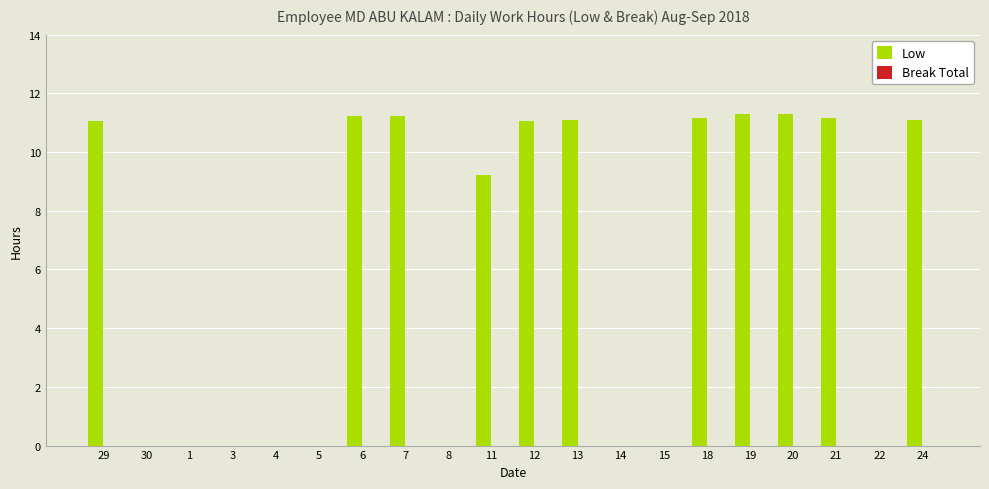

At which label is the value closest to 5?

11